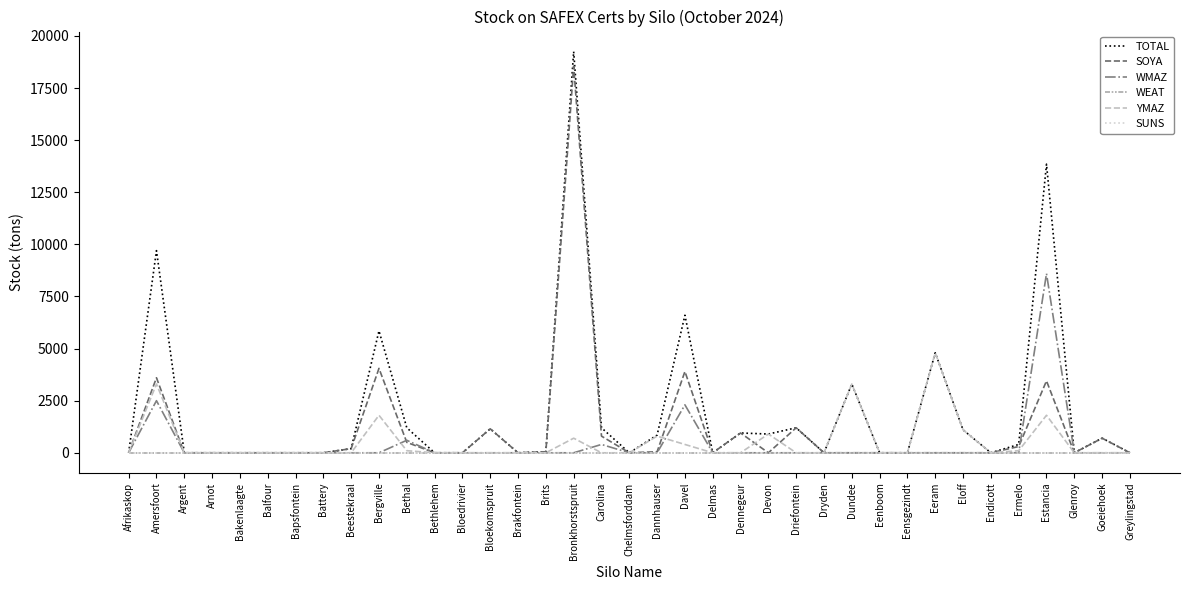

What is the difference between the maximum and second lowest values in the SOYA series?

18550